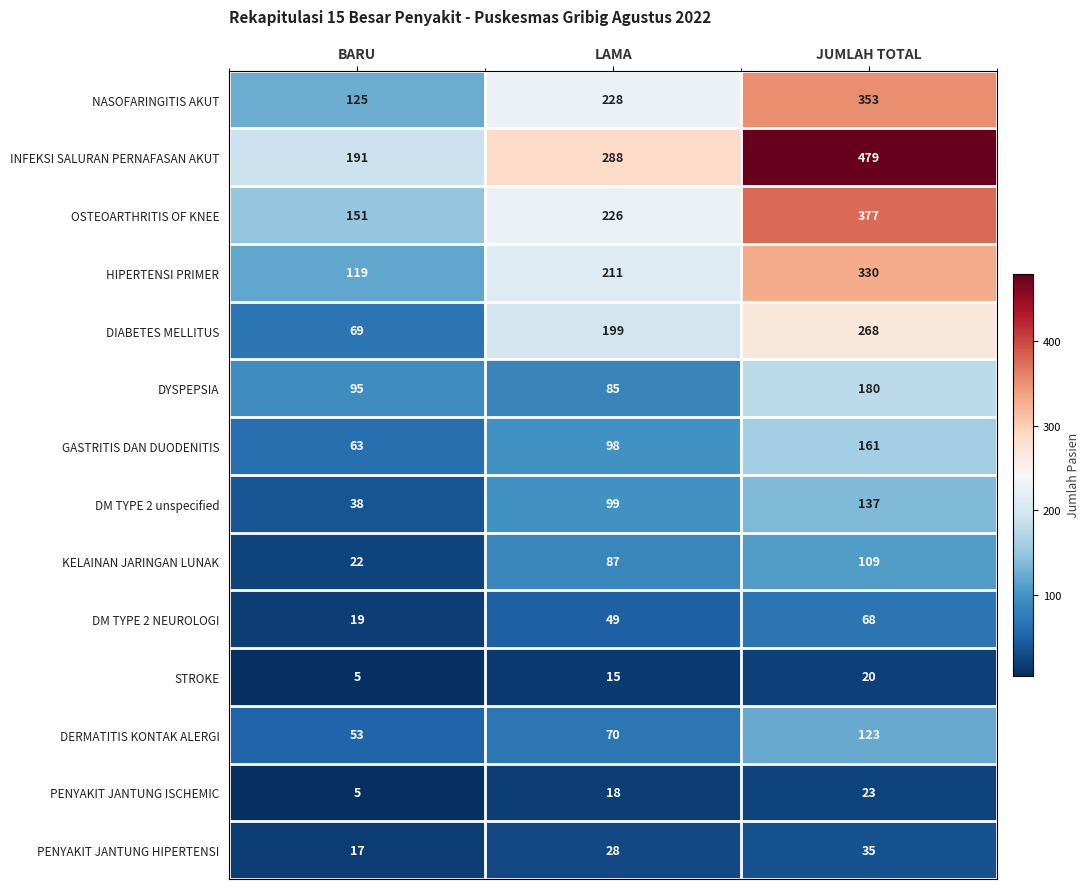

Count the number of categories in the chart.

3